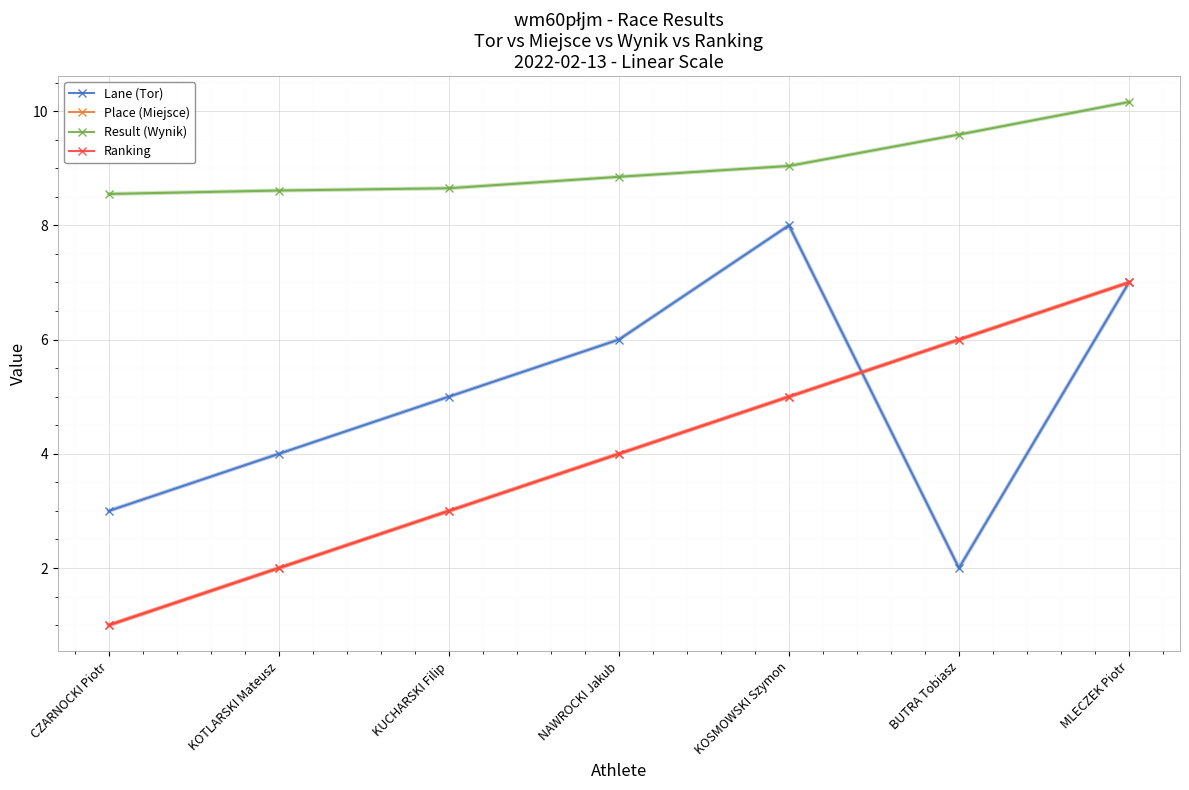

What is the total value across all series at KOTLARSKI Mateusz?

16.6